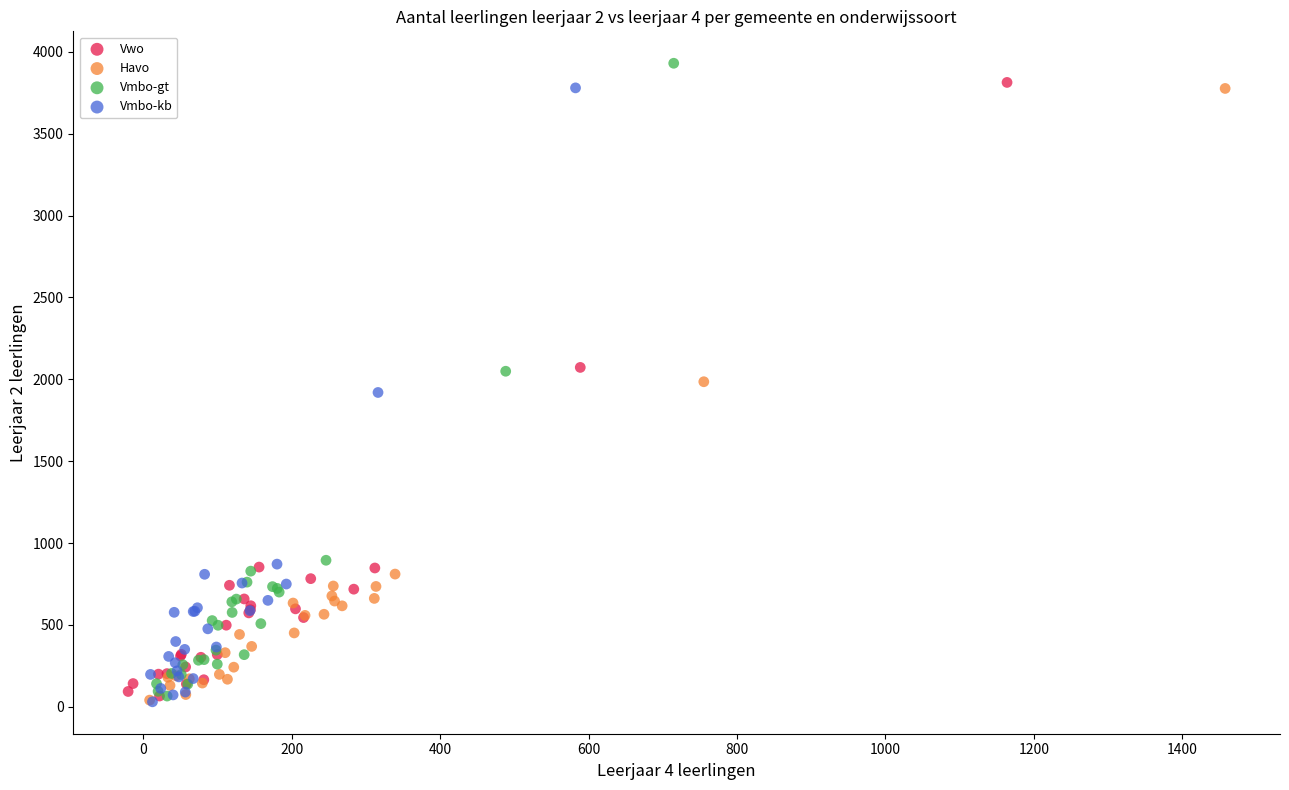

Which series has the widest spread of Y values?

Vmbo-gt